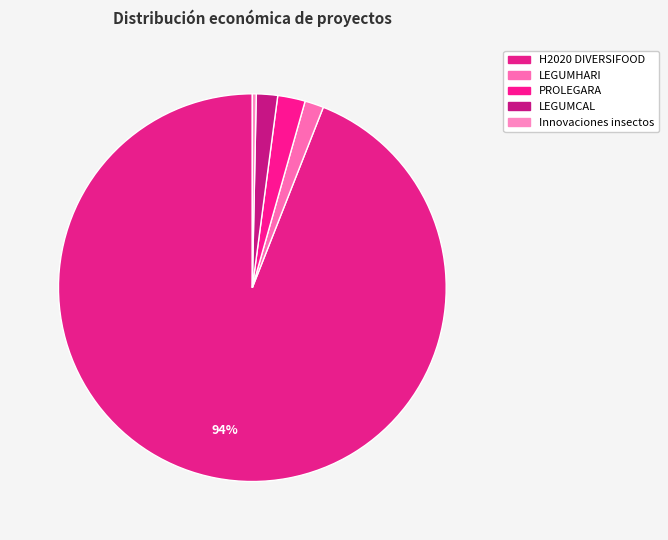

Is there any slice that represents more than half of the pie?

Yes